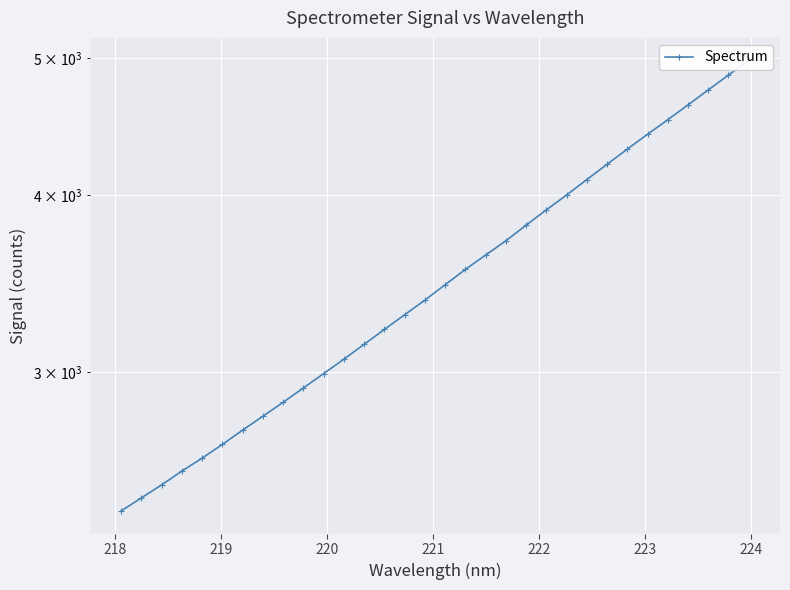

What is the minimum value shown in the chart?

2391.6